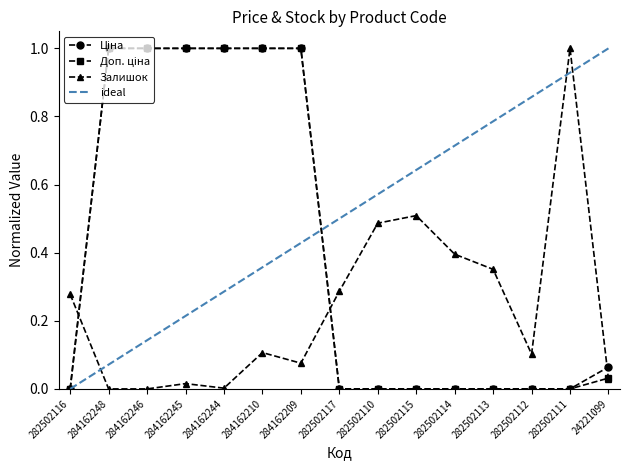

Which series has the largest range (max minus min)?

Ціна